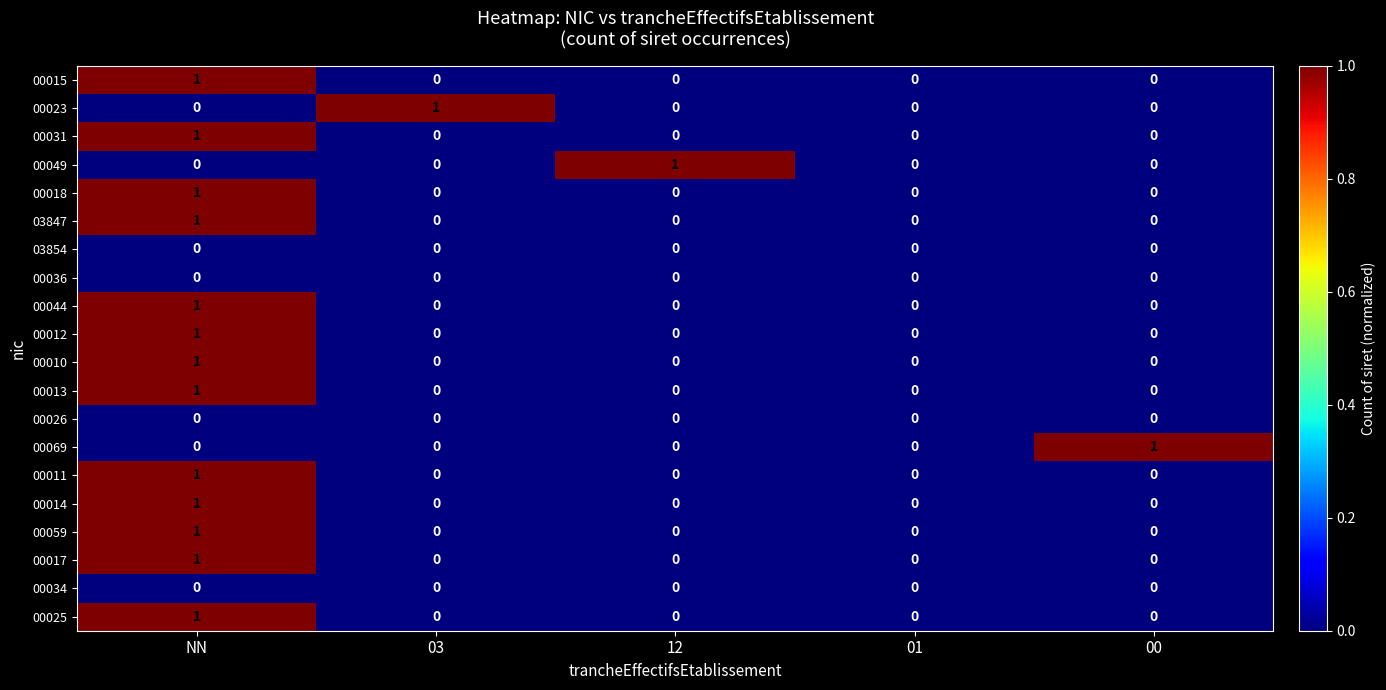

The 00026 series shows 0 at 03. True or false?

True